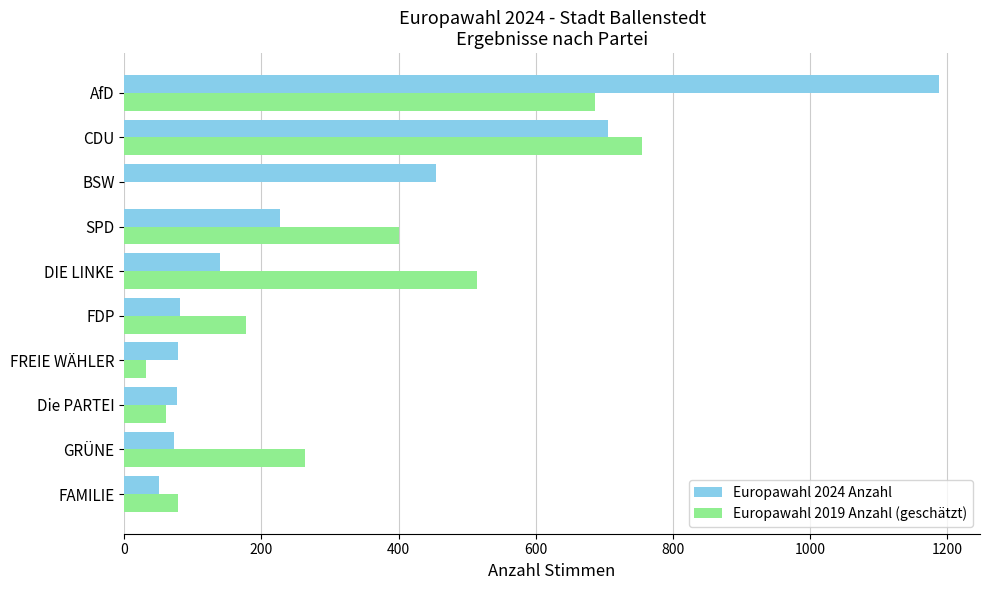

The Europawahl 2019 Anzahl (geschätzt) series shows 385 at BSW. True or false?

False